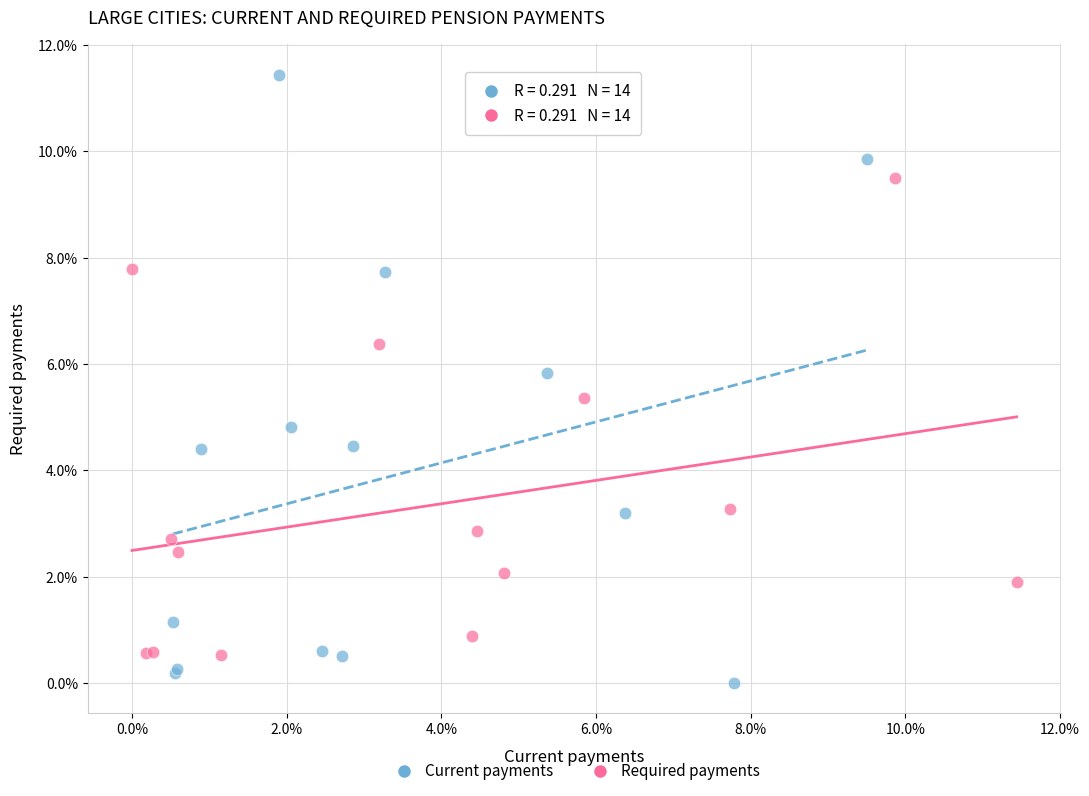

Which series reaches the minimum Y coordinate?

Current payments